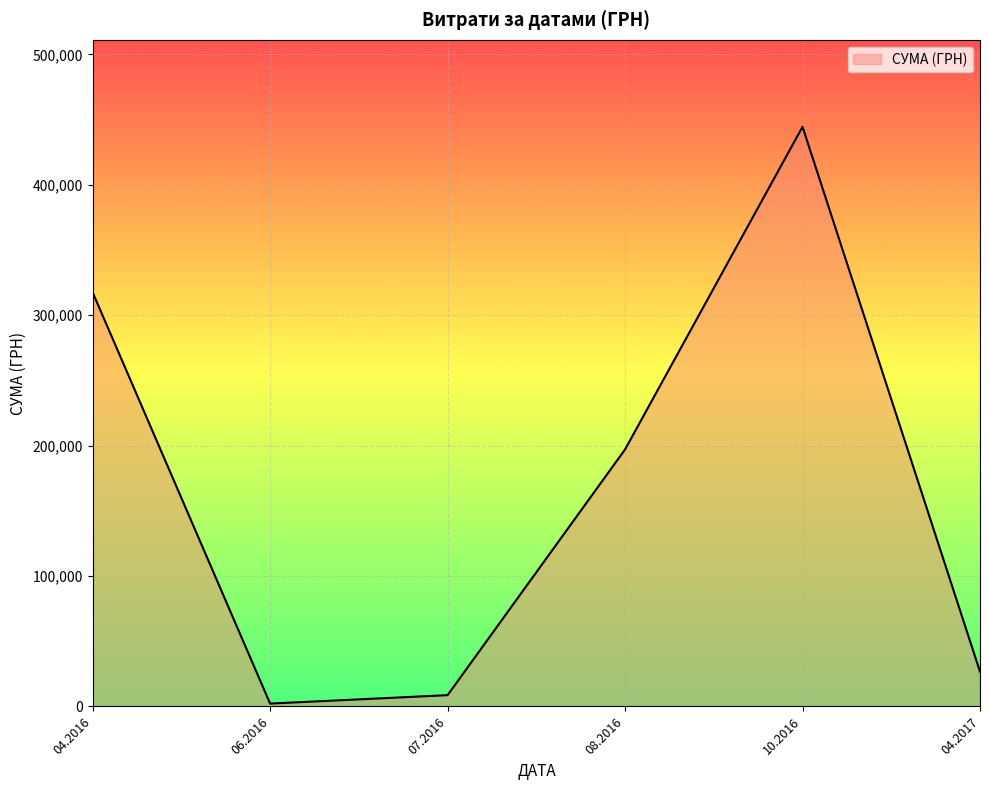

How many categories are shown in the chart?

6